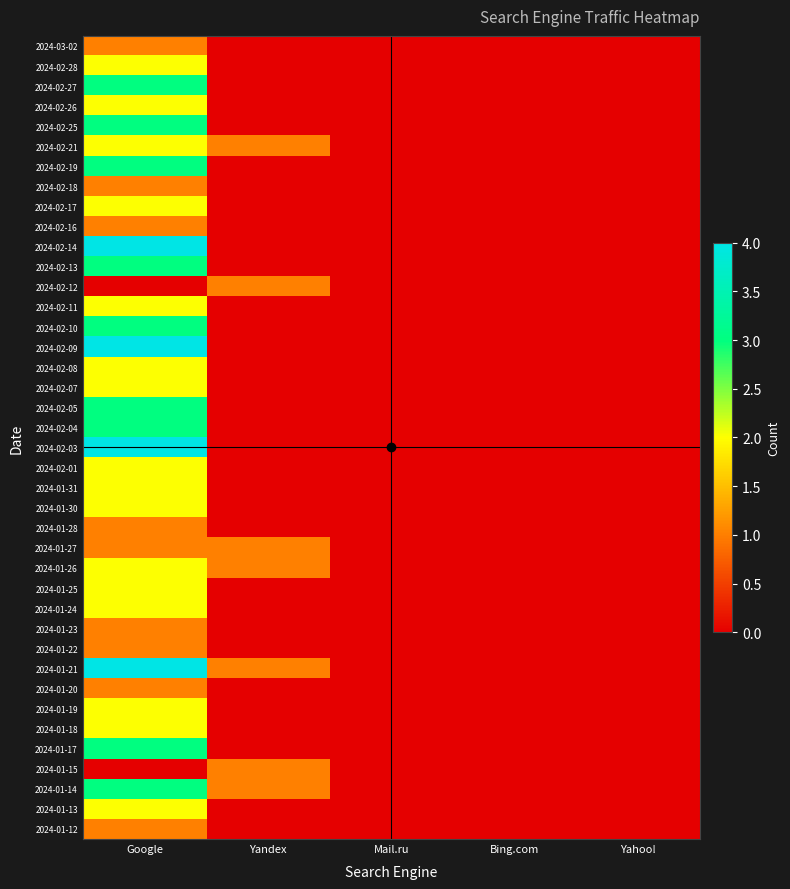

Between Google and Yandex, which series saw the biggest shift?

2024-02-14